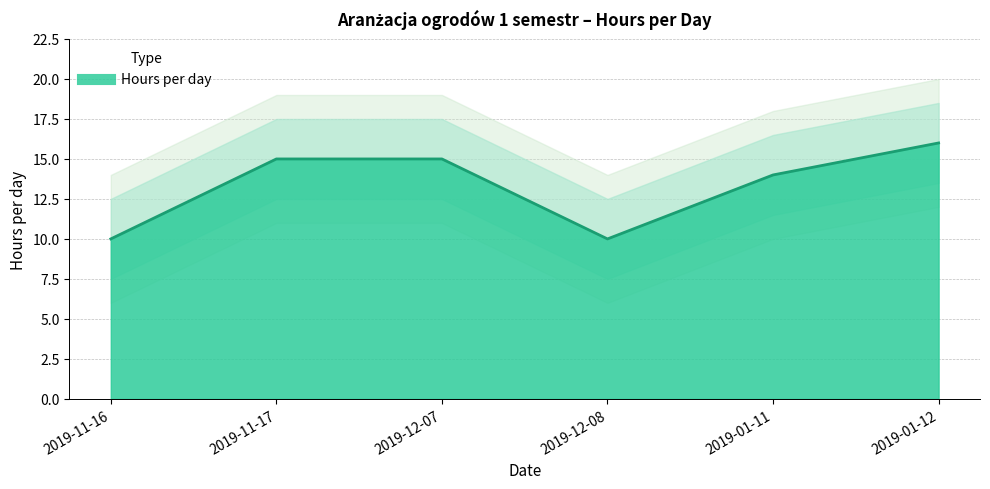

What is the difference between the values at 2019-11-16 and 2019-11-17?

5